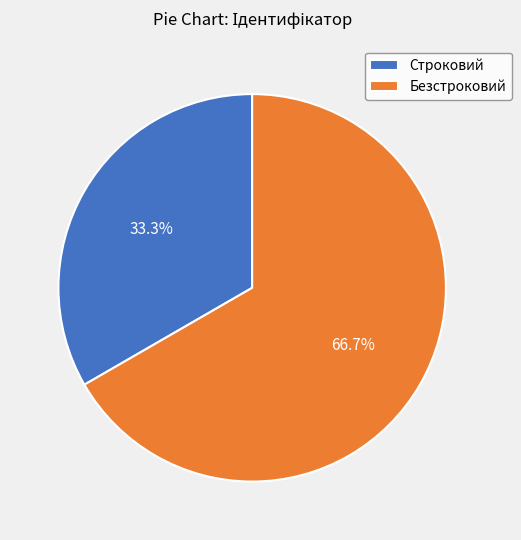

What is the ratio of the value at Безстроковий to the value at Строковий?

2.0